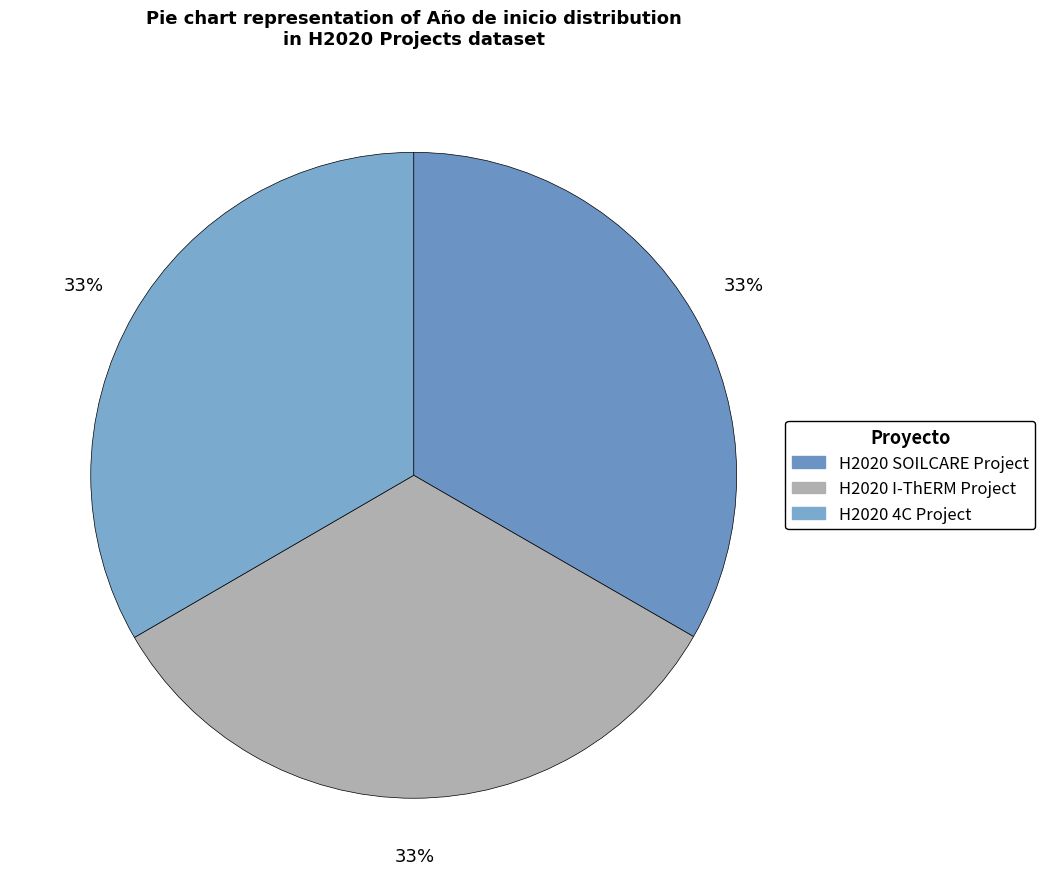

How much of the chart is everything except H2020 I-ThERM Project?

66.7%